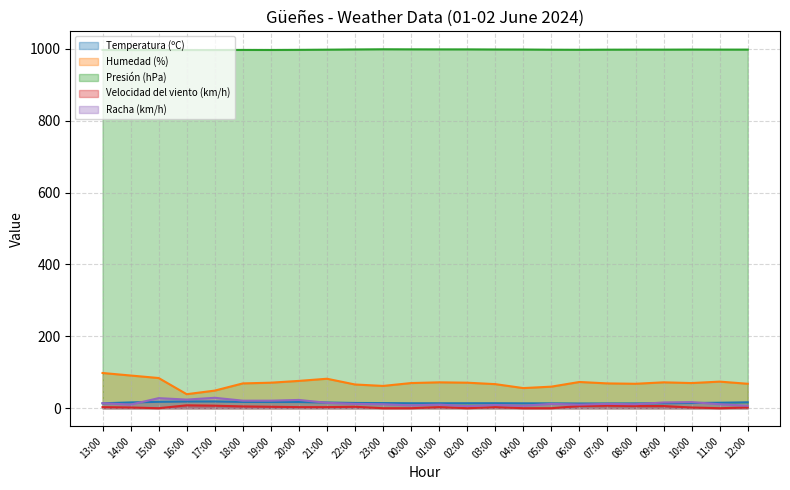

What is the average value of the Velocidad del viento (km/h) series?

3.1